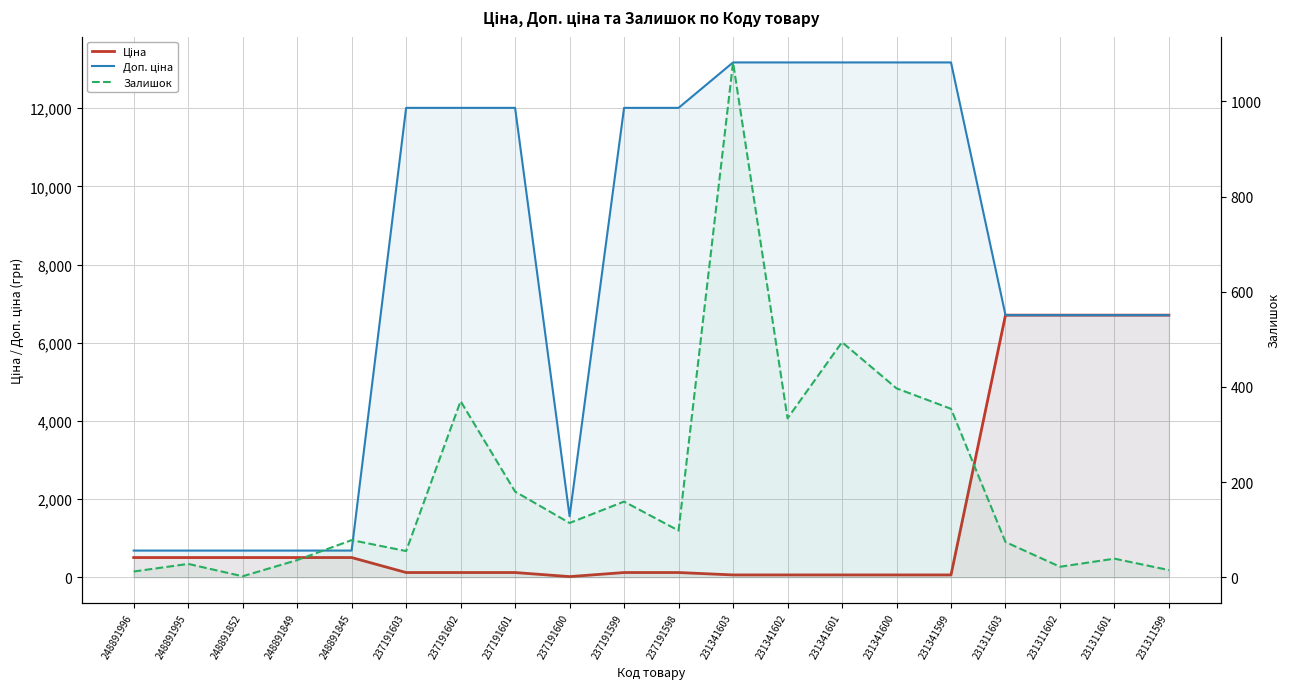

Reading right to left, extract all data points from this chart.

Ціна: 231311599=6705.7	231311601=6705.7	231311602=6705.7	231311603=6705.7	231341599=58.5	231341600=58.5	231341601=58.5	231341602=58.5	231341603=58.5	237191598=120.1	237191599=120.1	237191600=15.6	237191601=120.1	237191602=120.1	237191603=120.1	248891845=503.5	248891849=503.5	248891852=503.5	248891995=503.5	248891996=503.5
Доп. ціна: 231311599=6705.7	231311601=6705.7	231311602=6705.7	231311603=6705.7	231341599=13171.5	231341600=13171.5	231341601=13171.5	231341602=13171.5	231341603=13171.5	237191598=12009.0	237191599=12009.0	237191600=1561.0	237191601=12009.0	237191602=12009.0	237191603=12009.0	248891845=682.0	248891849=682.0	248891852=682.0	248891995=682.0	248891996=682.0
Залишок: 231311599=15.0	231311601=39.0	231311602=22.0	231311603=74.0	231341599=354.0	231341600=397.0	231341601=494.0	231341602=334.0	231341603=1082.0	237191598=98.0	237191599=159.0	237191600=114.0	237191601=180.0	237191602=370.0	237191603=55.0	248891845=78.0	248891849=36.0	248891852=2.0	248891995=28.0	248891996=12.0